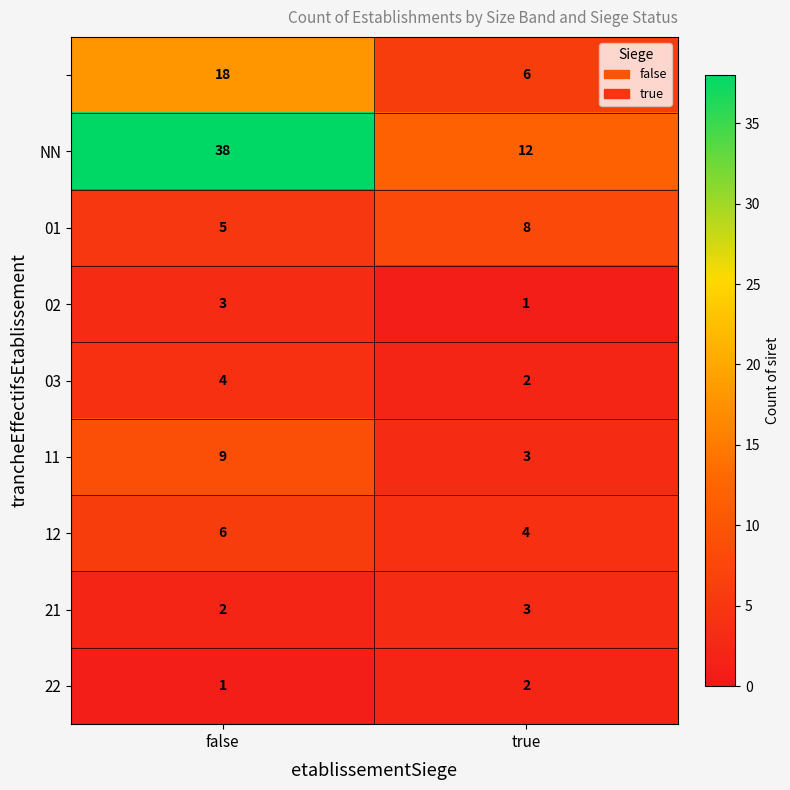

What is the maximum value shown in the chart?

38